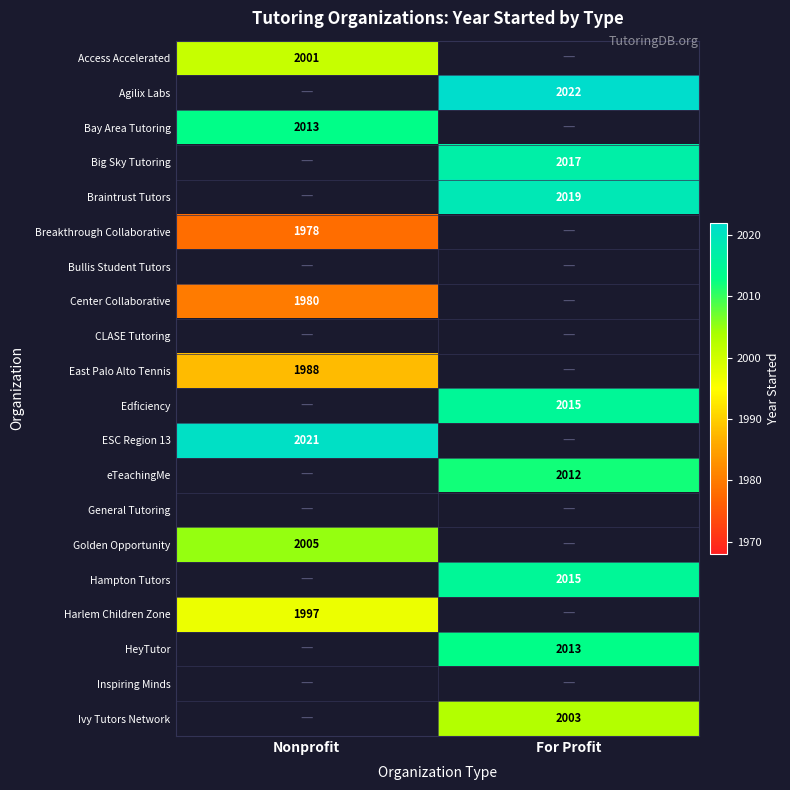

What is the spread (max minus min) of values at Nonprofit?

43.0